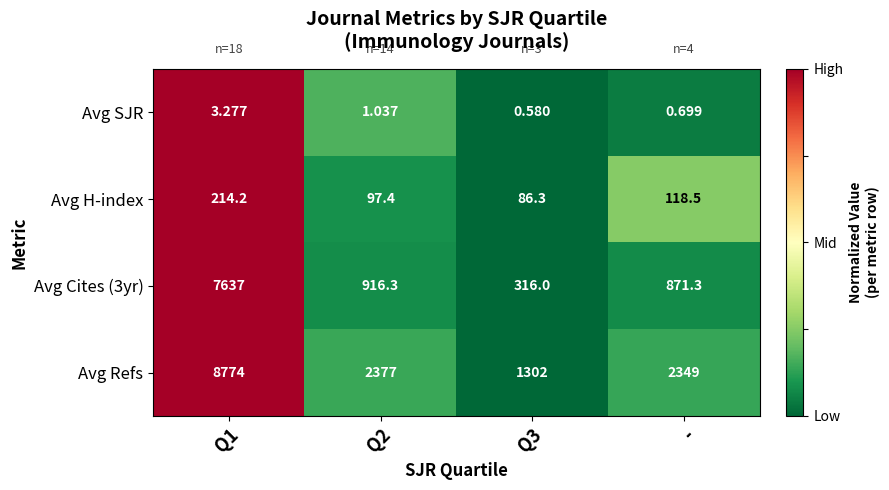

Between Q3 and -, which series saw the biggest shift?

Avg Refs